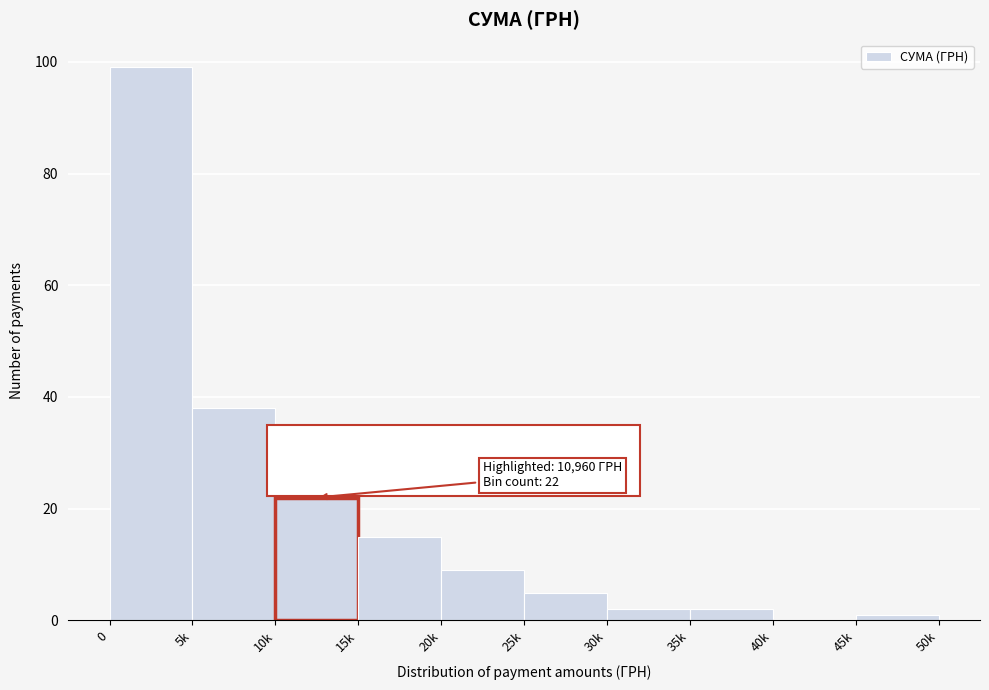

Reading right to left, transcribe all the data shown in this chart.

45k=1	40k=0	35k=2	30k=2	25k=5	20k=9	15k=15	10k=22	5k=38	0=99